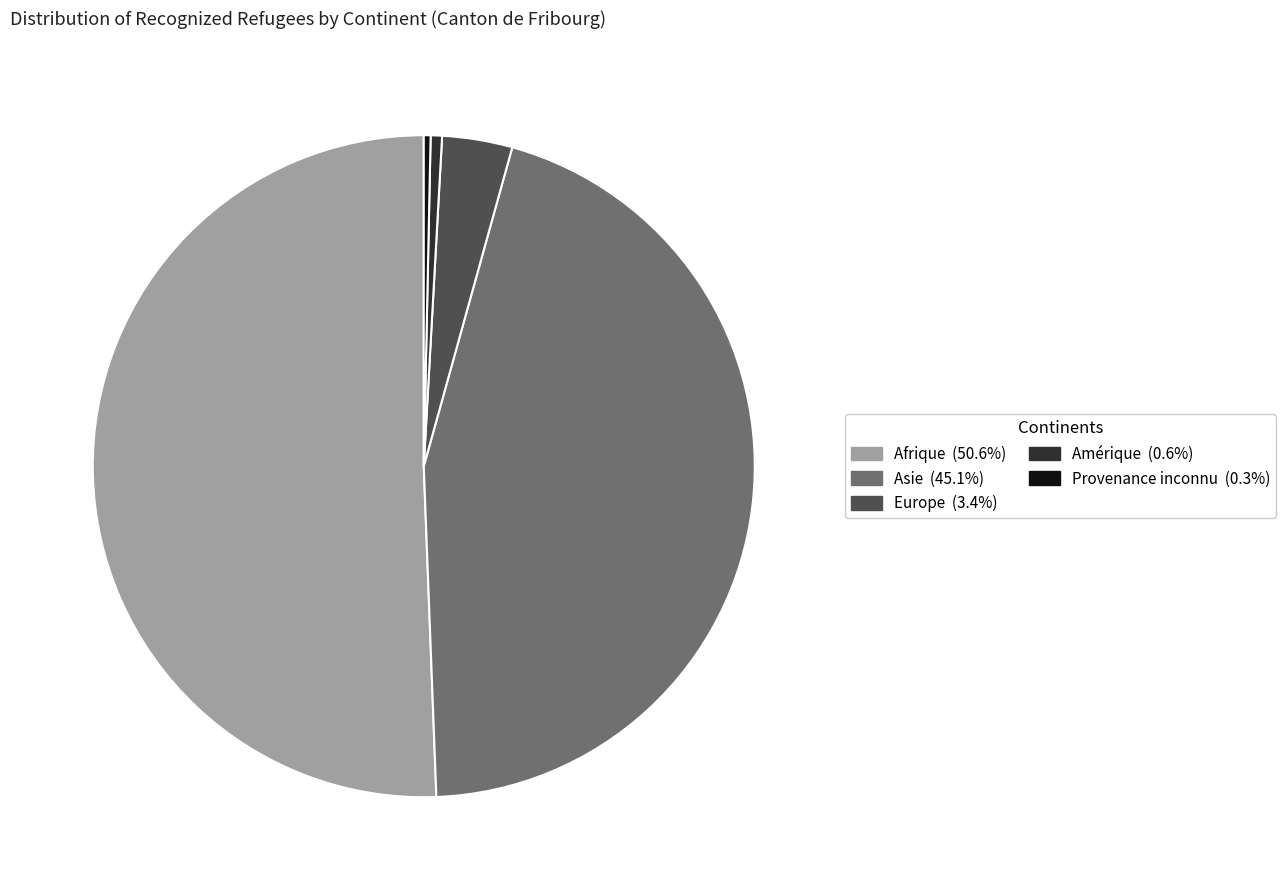

Which slice is the largest?

Afrique